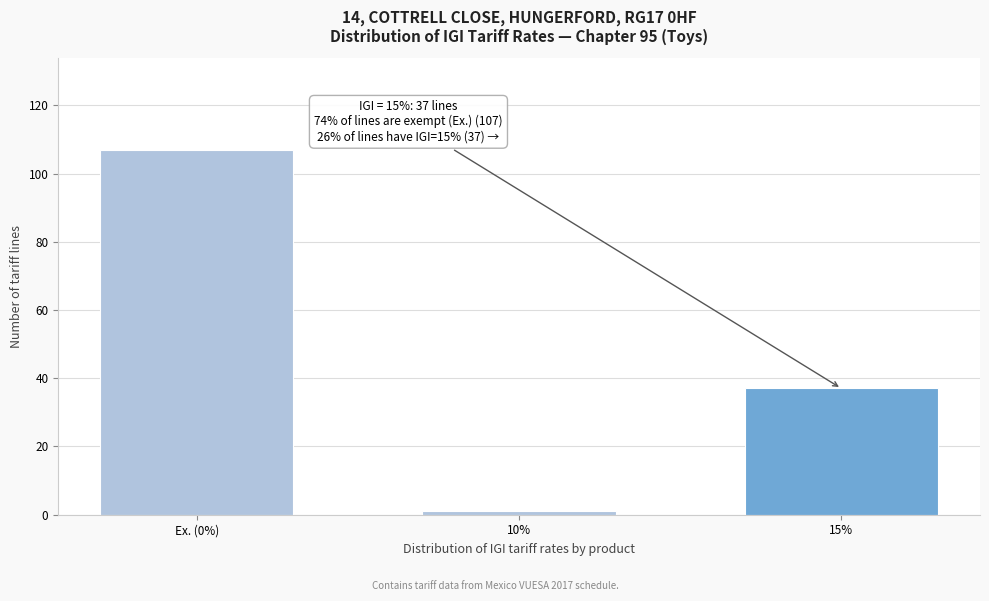

Reading left to right, transcribe all the data shown in this chart.

107	1	37